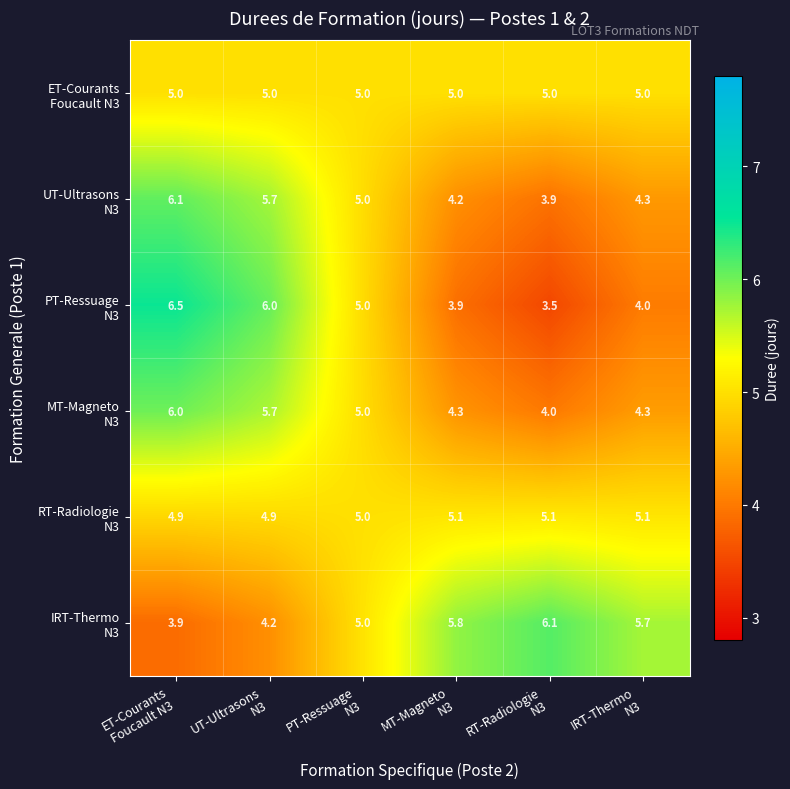

What is the smallest value displayed?

3.5